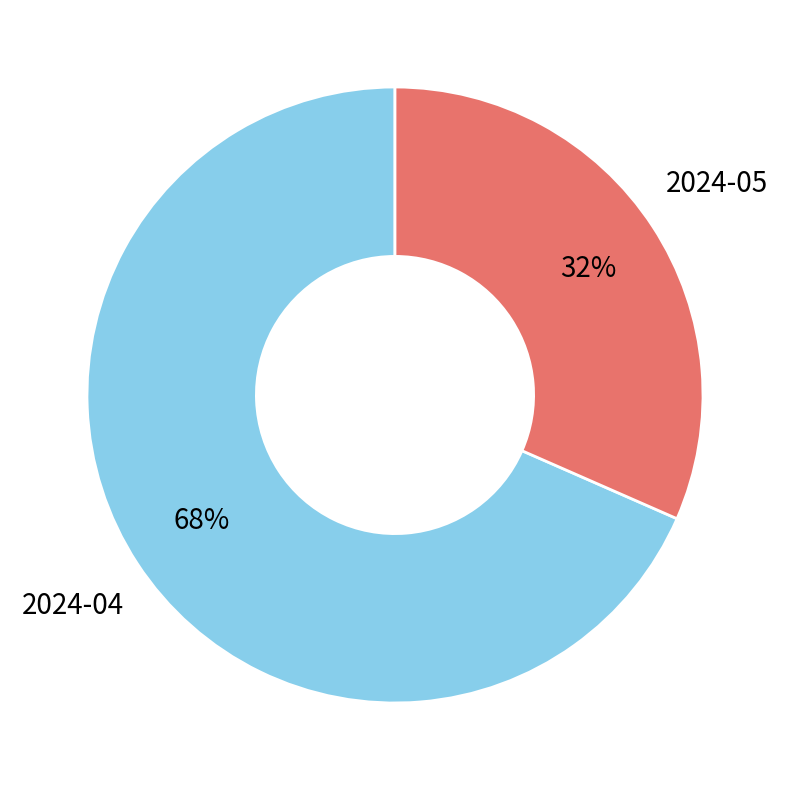

To the nearest percent, what portion does 2024-04 represent?

68%